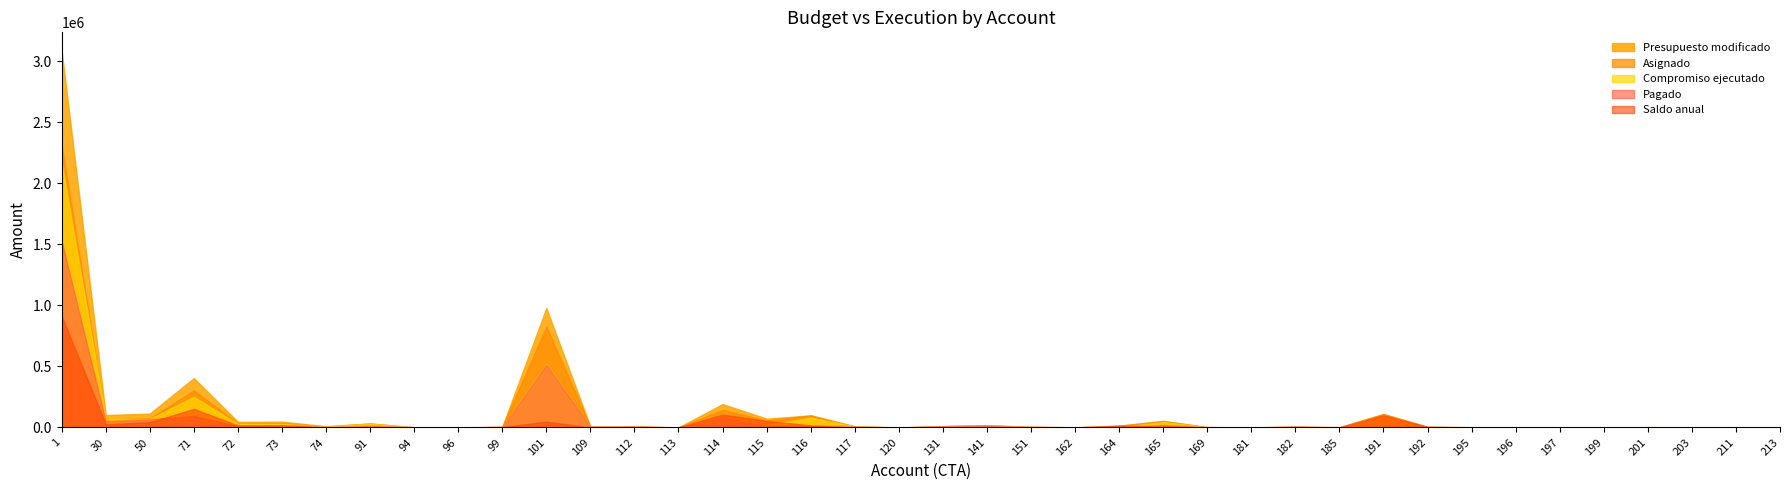

Is the value of Presupuesto modificado at 151 greater than the value of Asignado at 113?

Yes